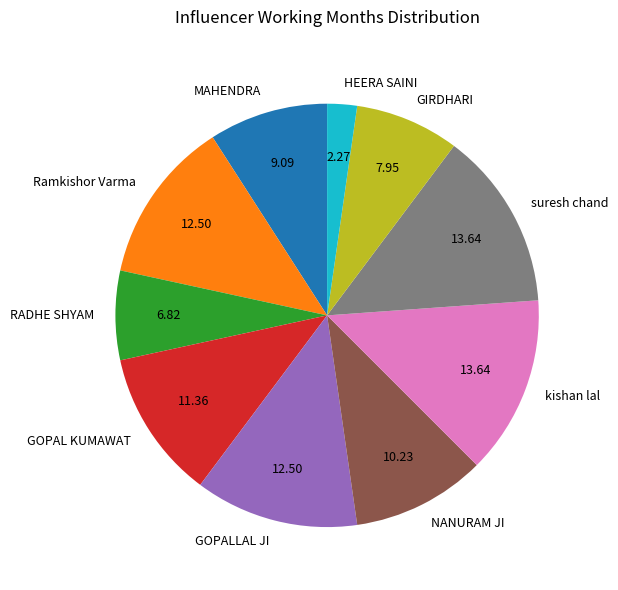

Is there a majority slice in this chart?

No